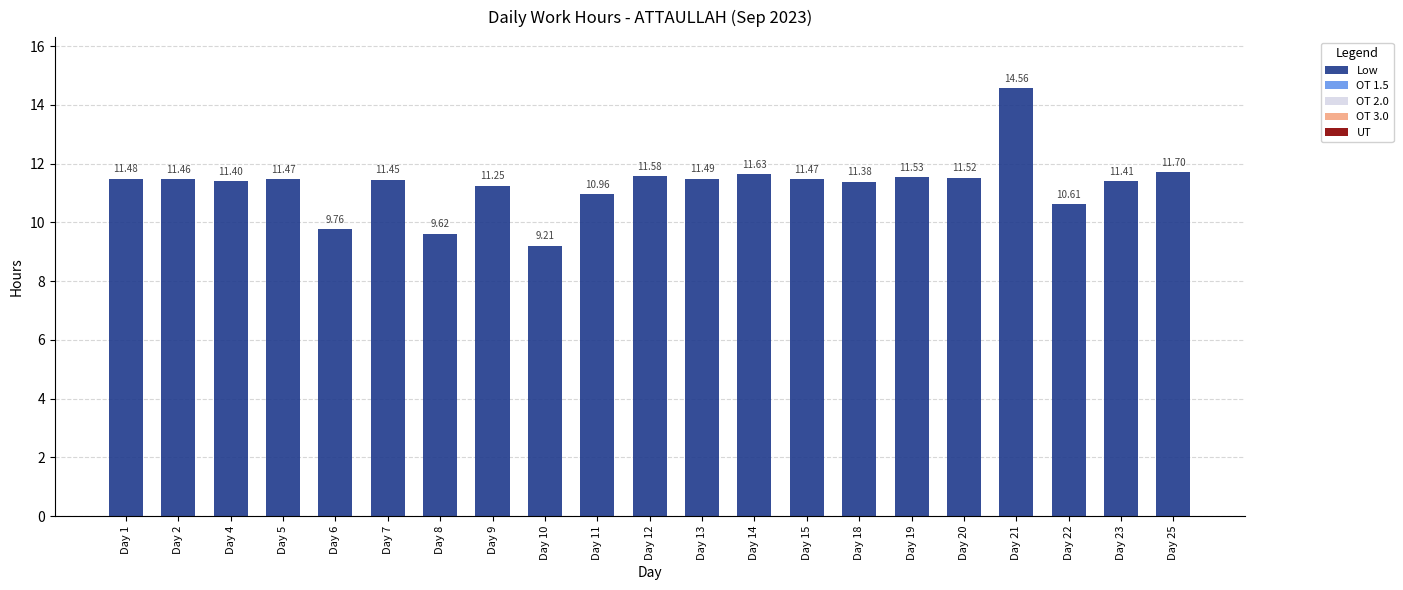

How many bars are there in total?

21